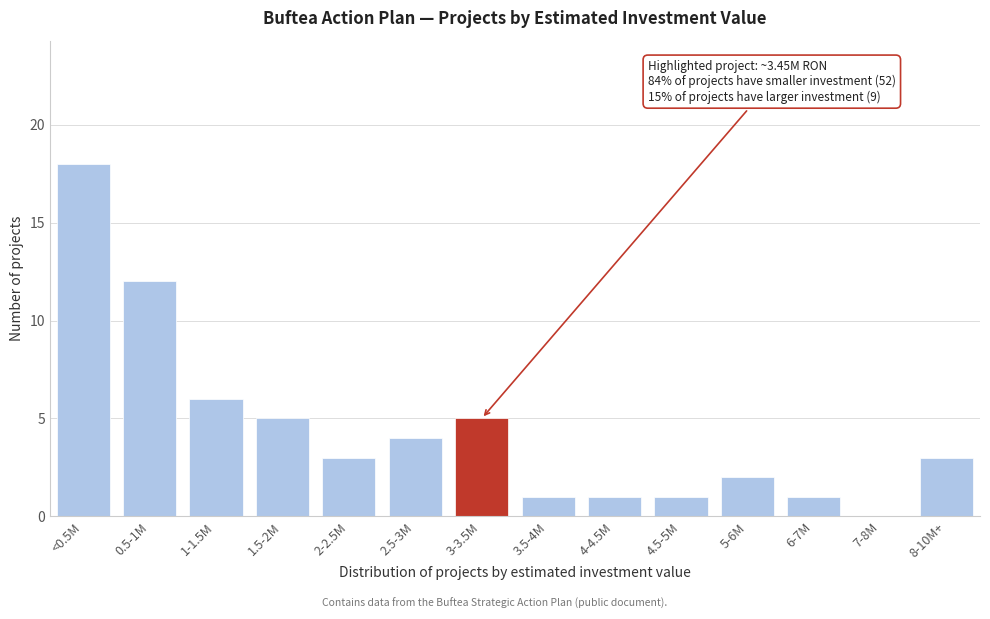

Reading left to right, extract all data points from this chart.

<0.5M=18	0.5-1M=12	1-1.5M=6	1.5-2M=5	2-2.5M=3	2.5-3M=4	3-3.5M=5	3.5-4M=1	4-4.5M=1	4.5-5M=1	5-6M=2	6-7M=1	7-8M=0	8-10M+=3